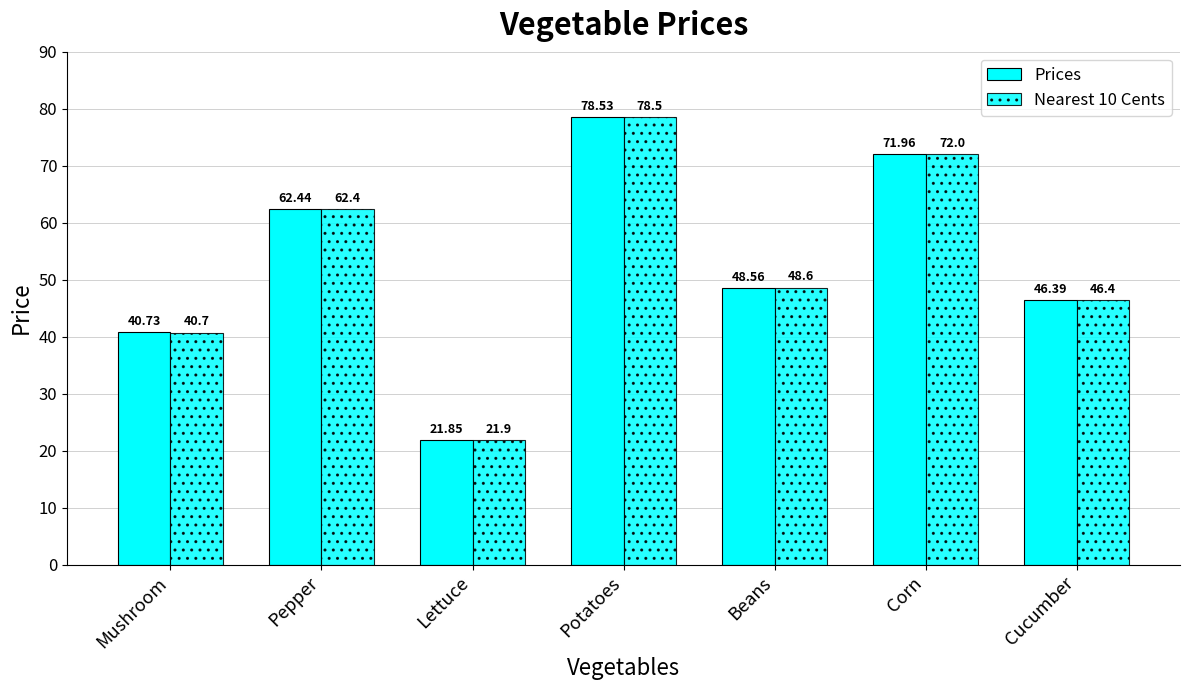

True or false: Prices has a value of 72.4 at Mushroom.

False